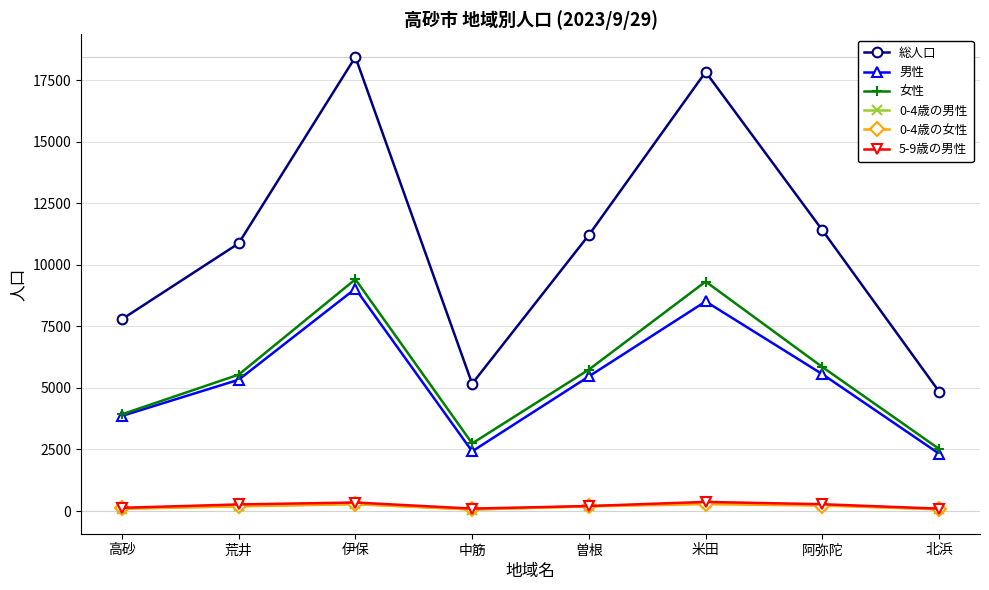

What is the greatest value displayed?

18443